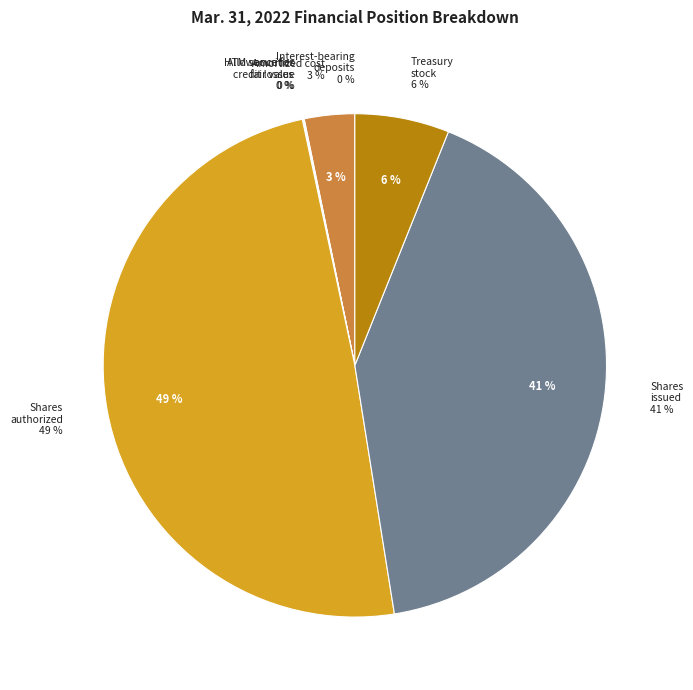

Combined, do Allowance for credit losses (136330) and Amortized cost account for over 50%?

No